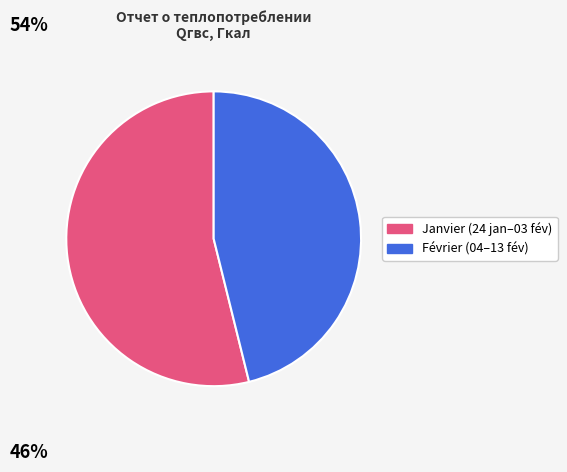

Rank the categories by value from lowest to highest.

Février (04–13 fév), Janvier (24 jan–03 fév)